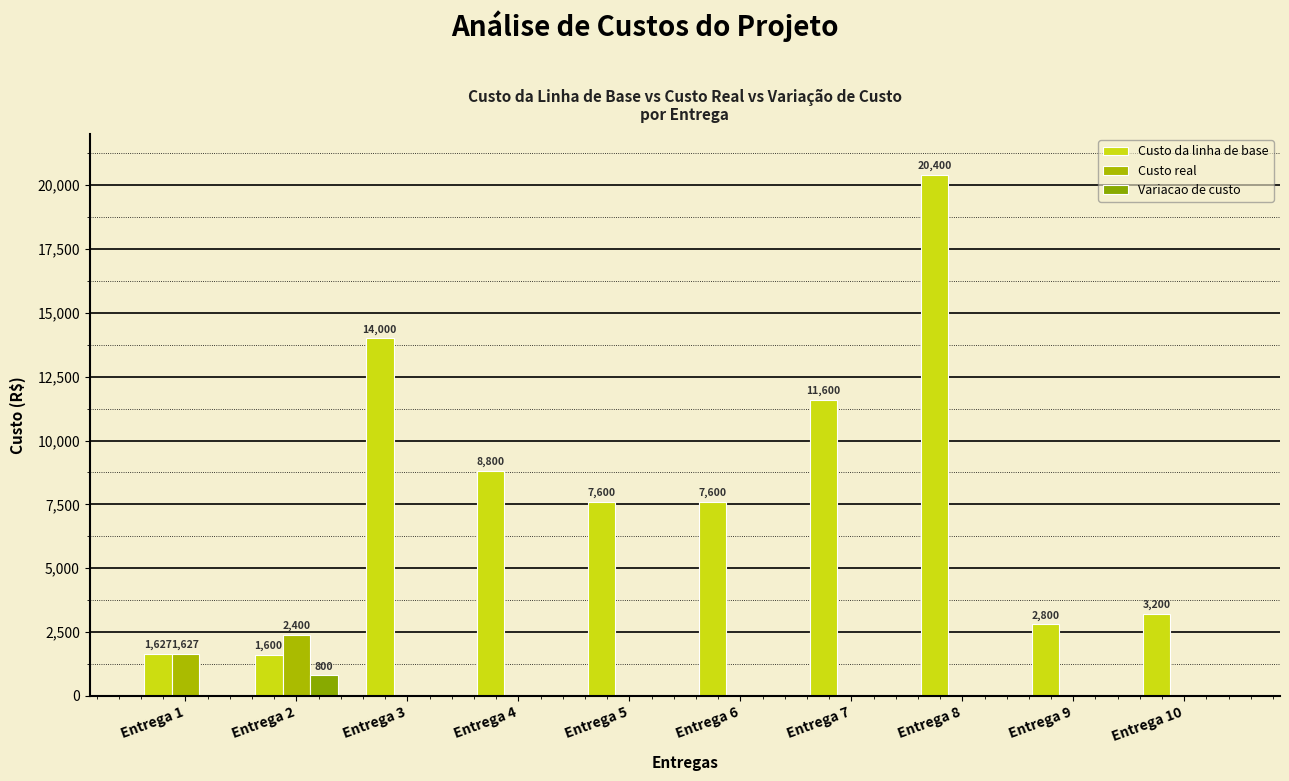

Reading right to left, transcribe all the data shown in this chart.

Custo da linha de base: 3200.0	2800.0	20400.0	11600.0	7600.0	7600.0	8800.0	14000.0	1600.0	1626.7
Custo real: 0.0	0.0	0.0	0.0	0.0	0.0	0.0	0.0	2400.0	1626.7
Variacao de custo: 0.0	0.0	0.0	0.0	0.0	0.0	0.0	0.0	800.0	0.0